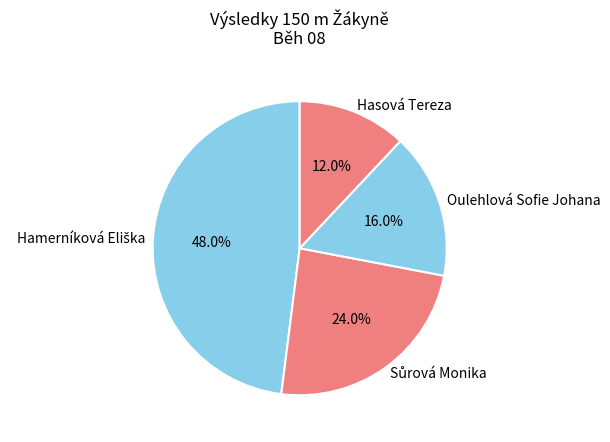

What percentage is the Hasová Tereza slice, to the nearest percent?

12%